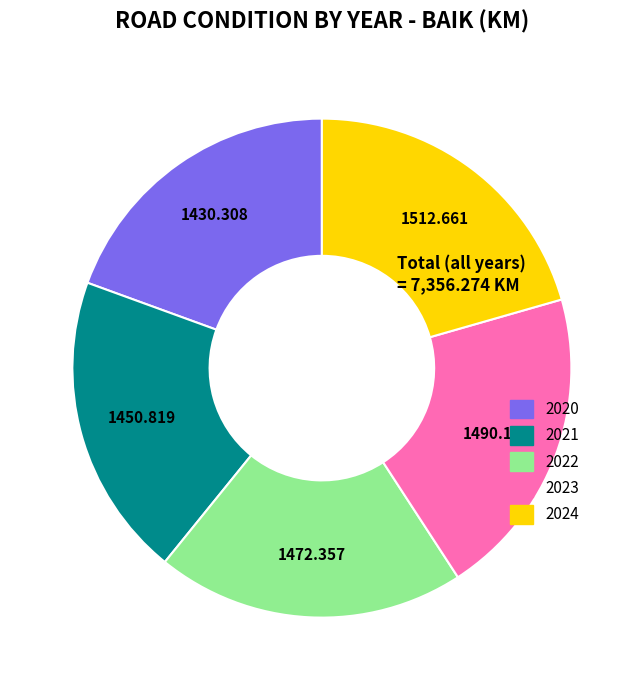

Does any single category account for the majority?

No